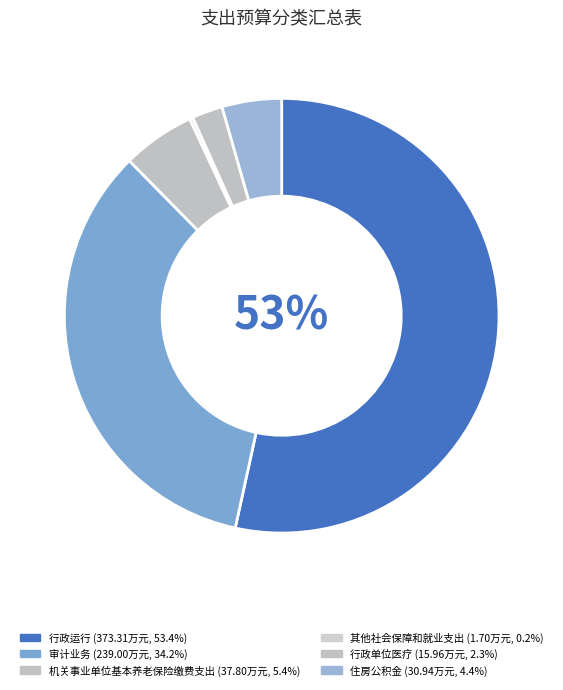

The 机关事业单位基本养老保险缴费支出 slice represents 11% of the pie. True or false?

False